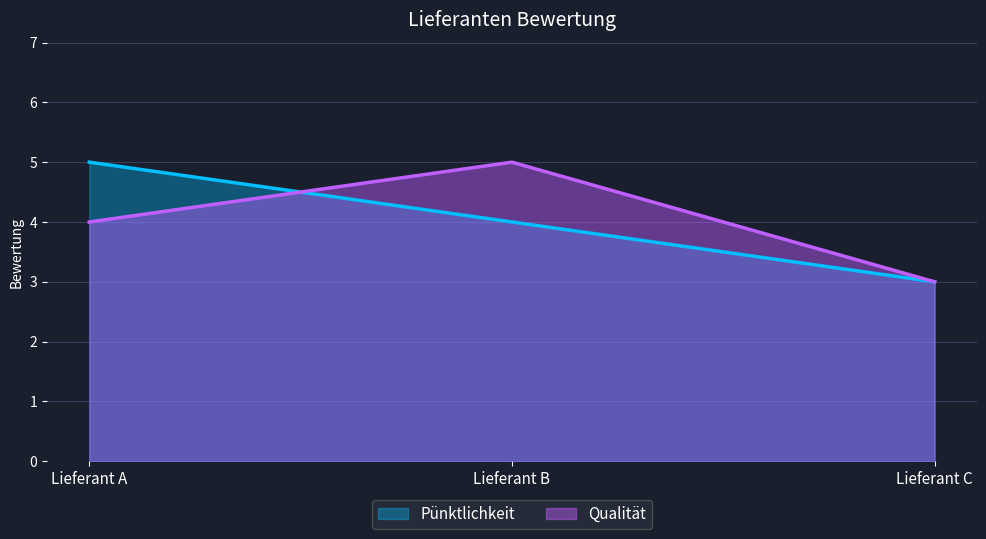

True or false: Qualität has a value of 4 at Lieferant A.

True